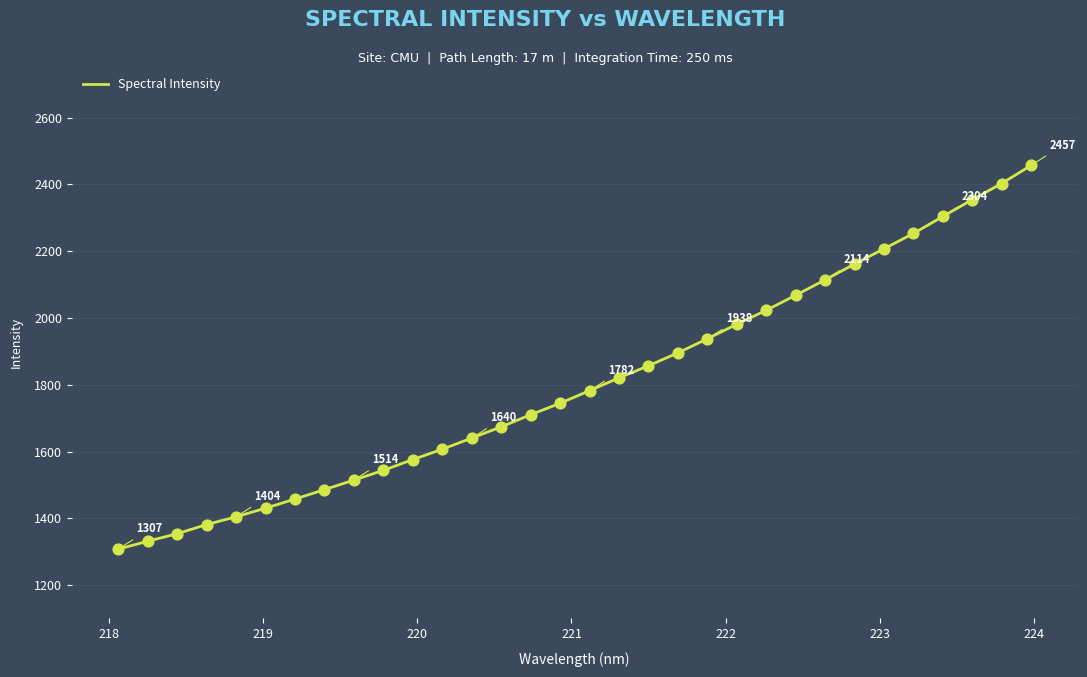

What is the minimum value shown in the chart?

1307.5